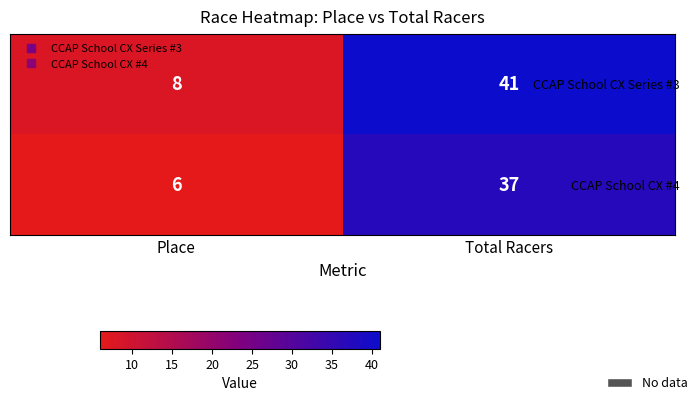

What is the difference between the CCAP School CX #4 values at Total Racers and Place?

31